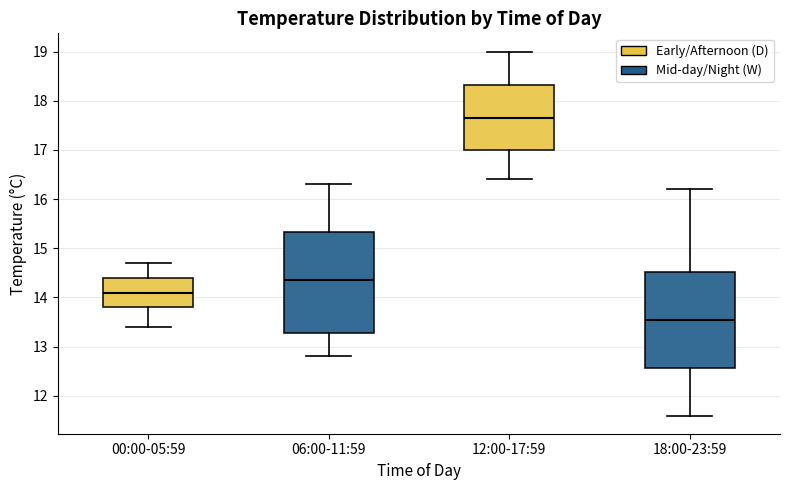

Reading left to right, transcribe this box plot: for each box, give where its median line is, the range the box spans, and where its two whiskers end, as read against the y-axis. The values are not printed on the chart, so give them approximately, as read against the axis.

00:00-05:59: median 14.1, box 13.8 to 14.4, whiskers 13.4 to 14.7
06:00-11:59: median 14.4, box 13.3 to 15.3, whiskers 12.8 to 16.3
12:00-17:59: median 17.7, box 17.0 to 18.3, whiskers 16.4 to 19.0
18:00-23:59: median 13.6, box 12.6 to 14.5, whiskers 11.6 to 16.2